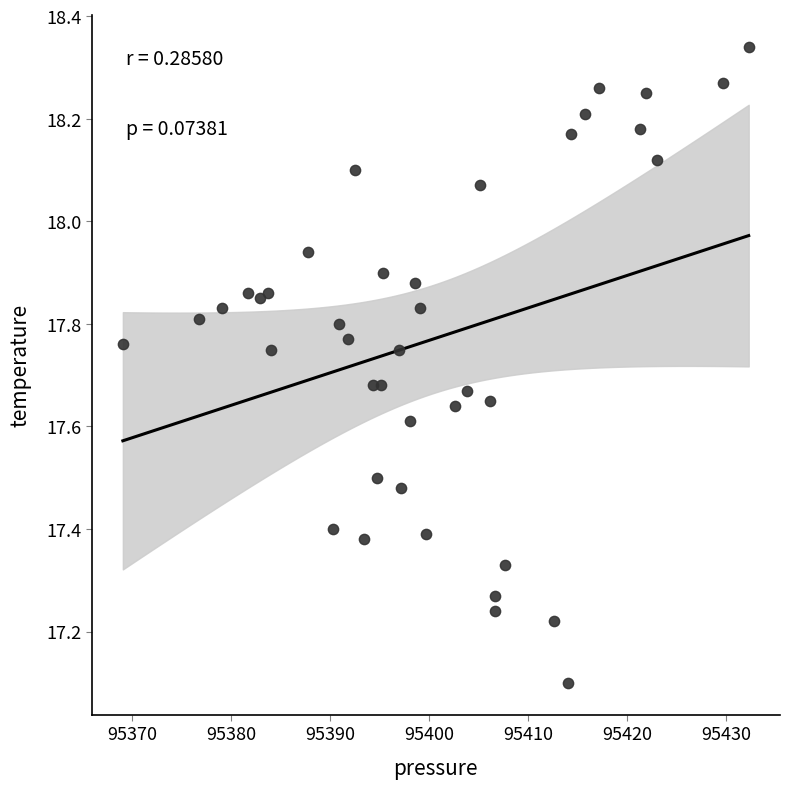

What Y value in the scatter plot is closest to 17?

17.1